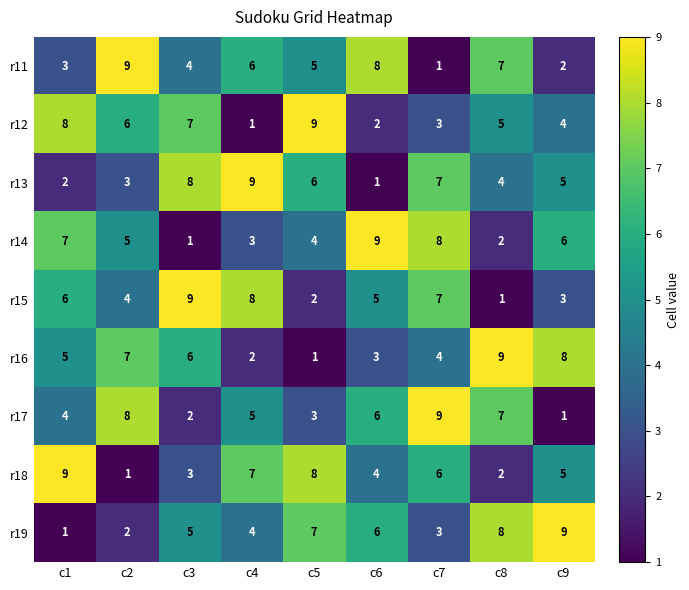

What is the approximate value of r15 at c3?

9